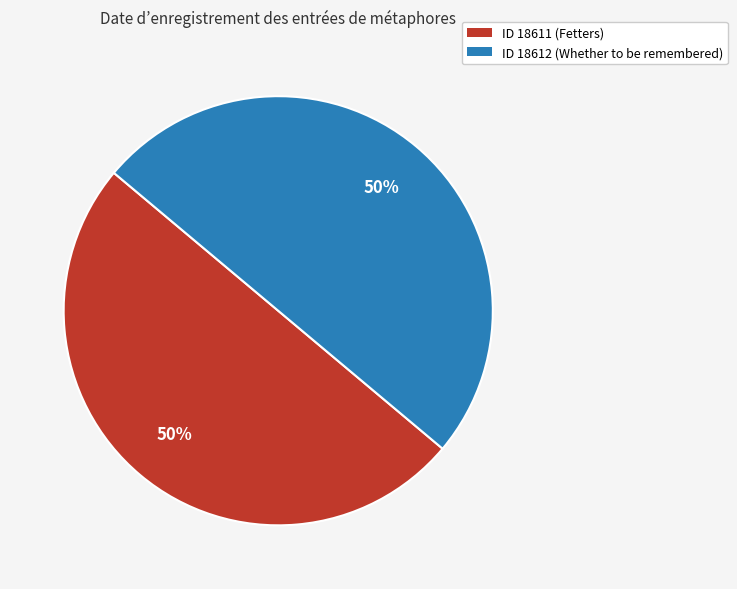

To the nearest percent, what is the average slice percentage?

50%